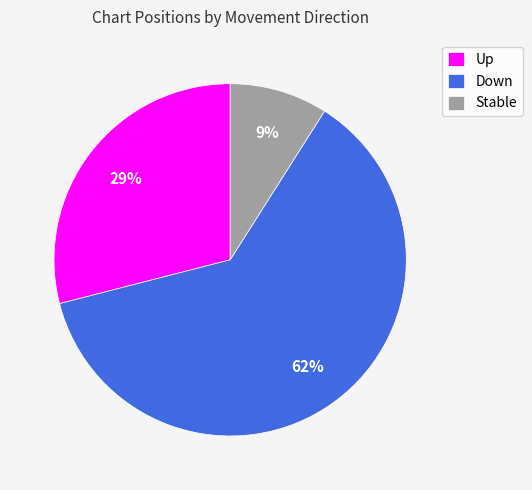

How many segments does this pie chart have?

3